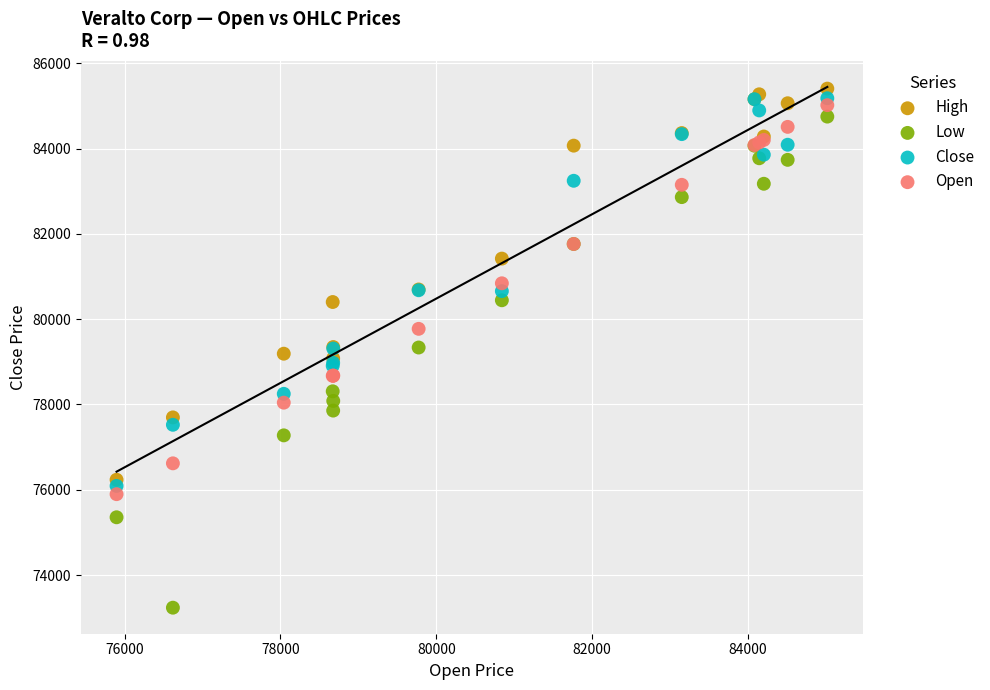

What is the X range (max minus min) for the scatter plot?

9122